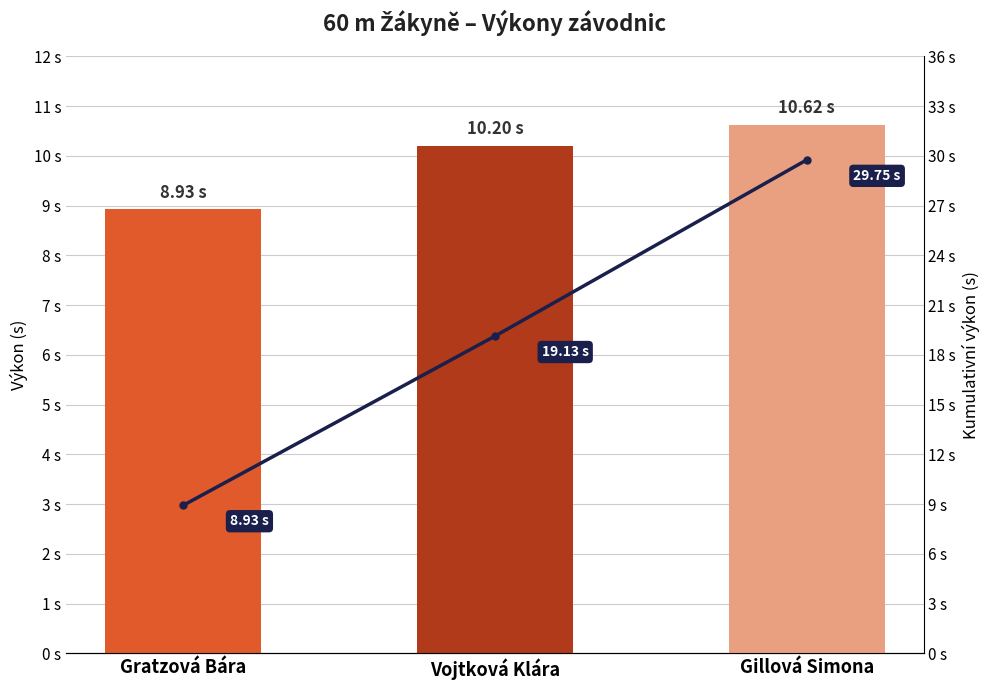

How many groups of bars are there?

3